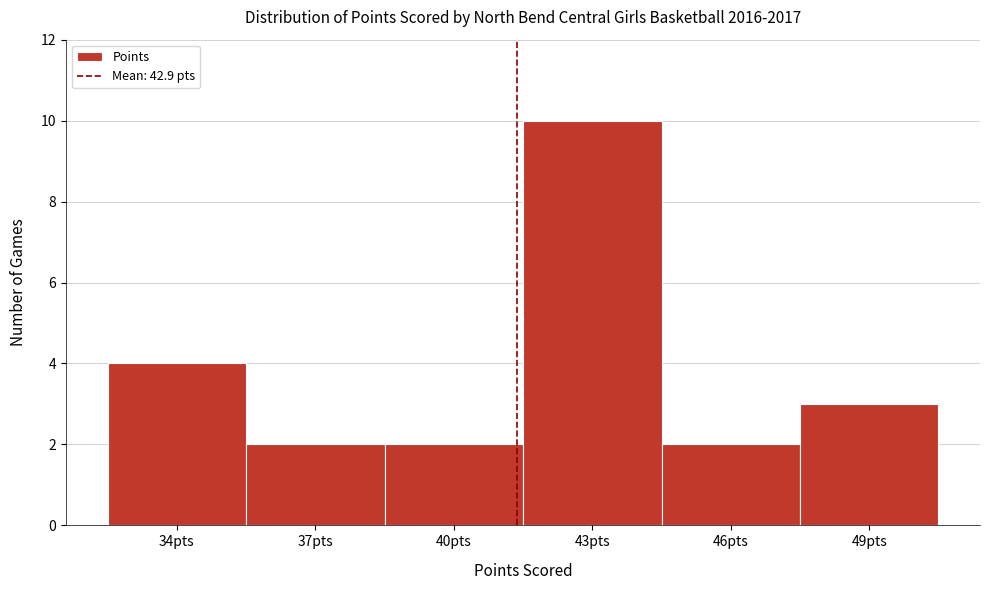

Reading left to right, extract all data points from this chart.

34pts=4	37pts=2	40pts=2	43pts=10	46pts=2	49pts=3